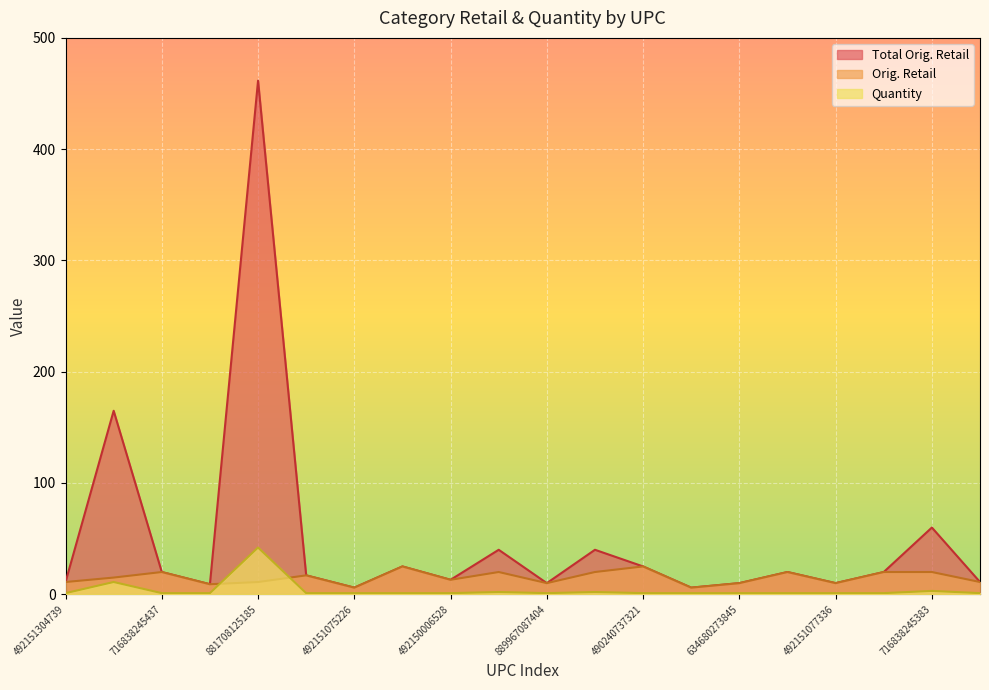

At 889967104149, list the series in order from smallest to largest.

Quantity, Total Orig. Retail, Orig. Retail